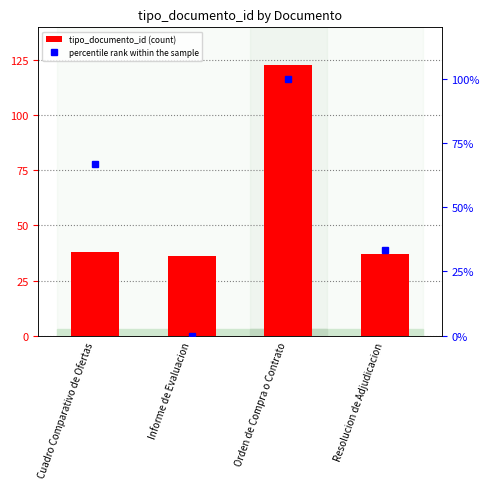

Reading right to left, what are all the values shown in this chart?

tipo_documento_id: 37.0	123.0	36.0	38.0
percentile rank within the sample: 33.3	100.0	0.0	66.7